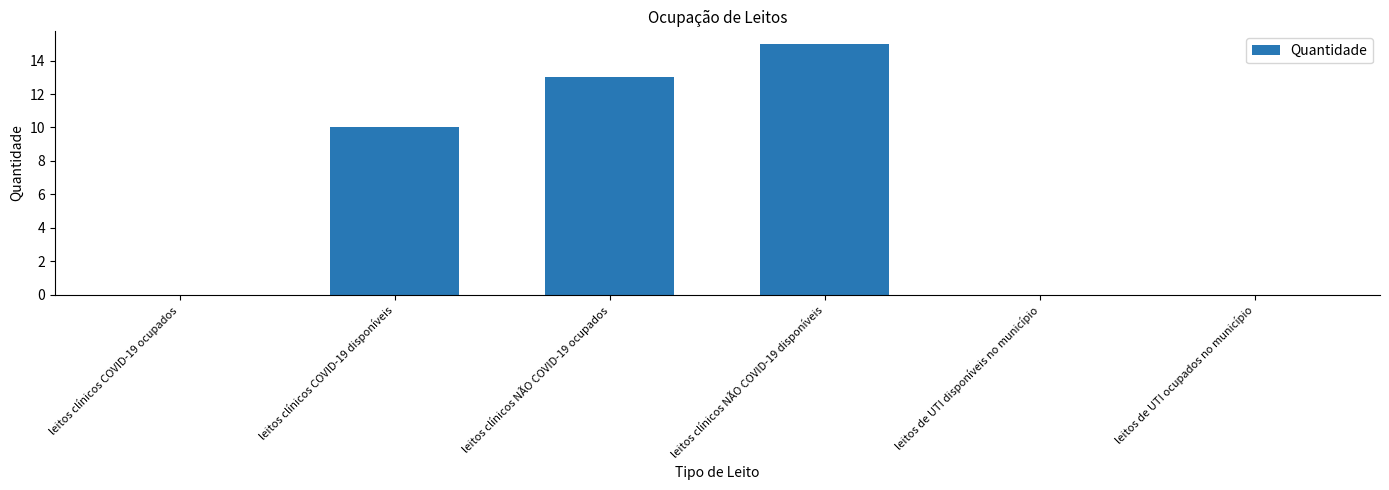

Between leitos clínicos COVID-19 disponíveis and leitos de UTI disponíveis no município, which is larger?

leitos clínicos COVID-19 disponíveis